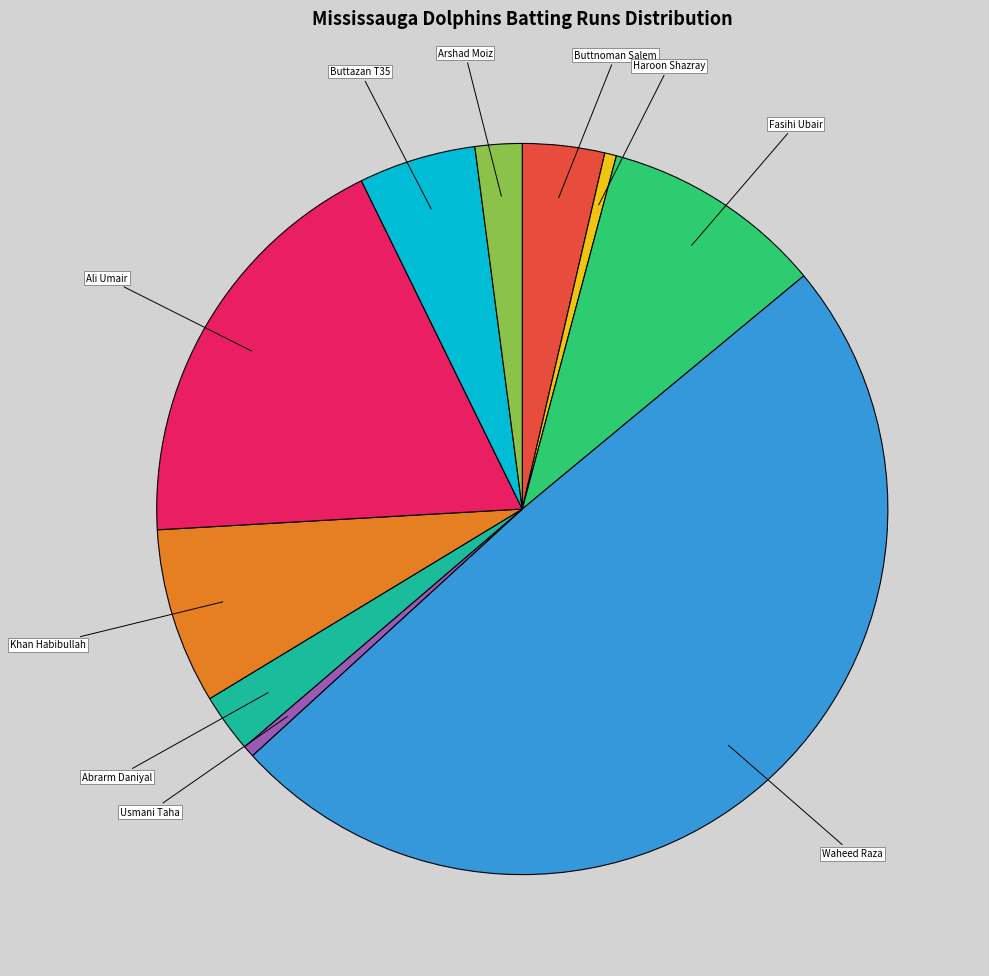

The Fasihi Ubair slice represents 10% of the pie. True or false?

True